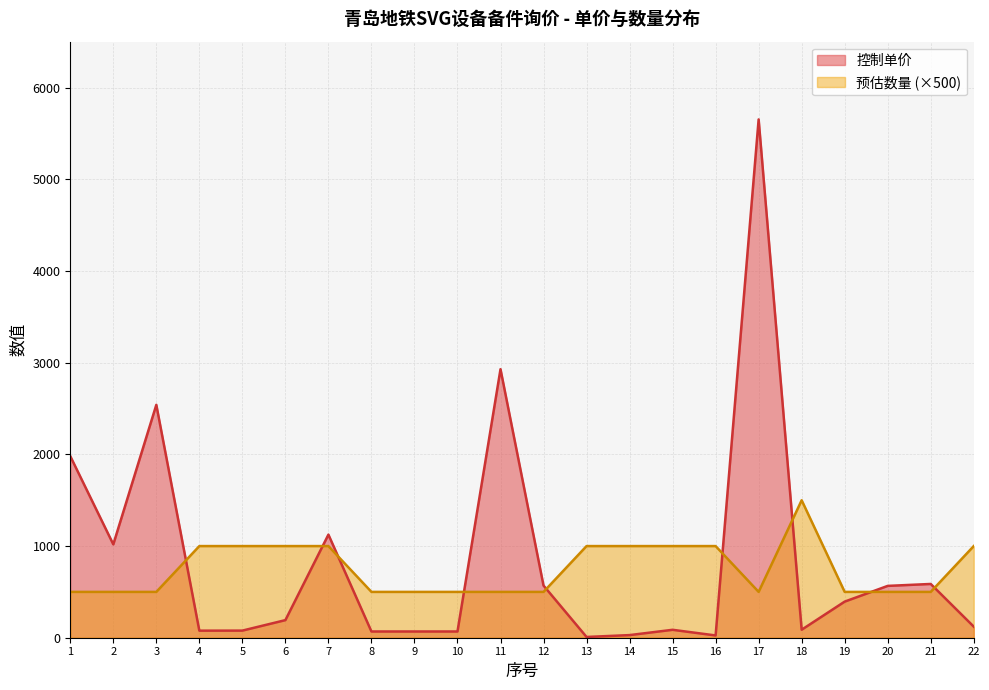

True or false: 控制单价 and 预估数量 intersect in this chart.

True